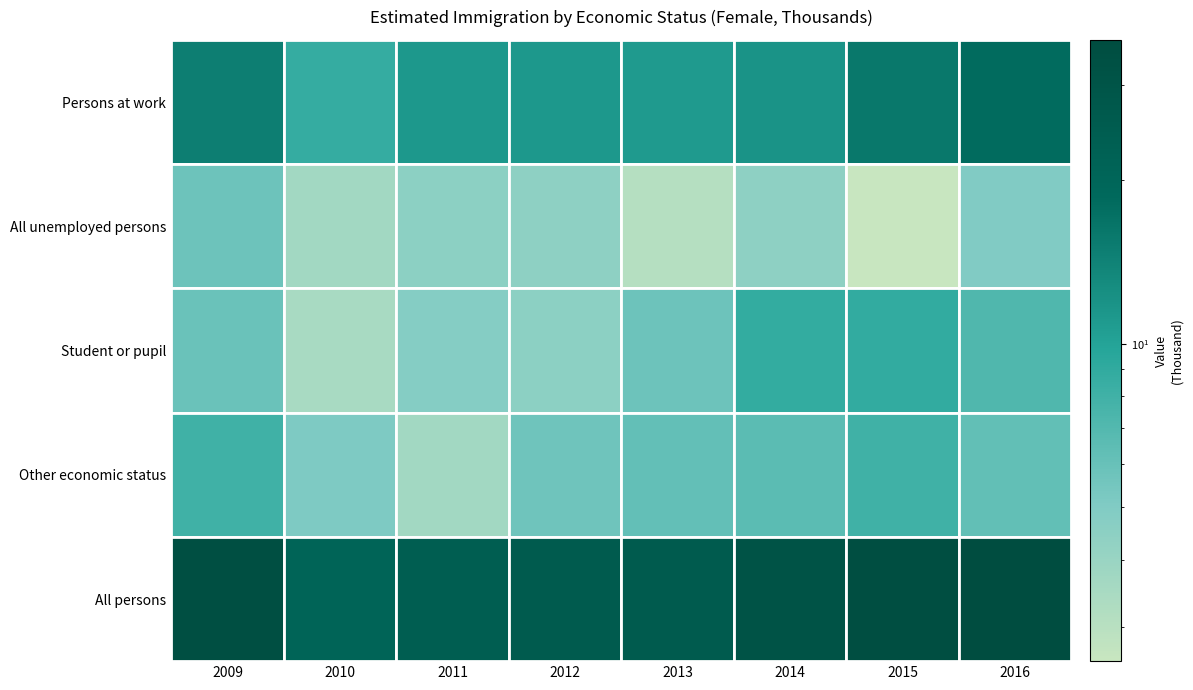

Which series has the largest range (max minus min)?

All persons